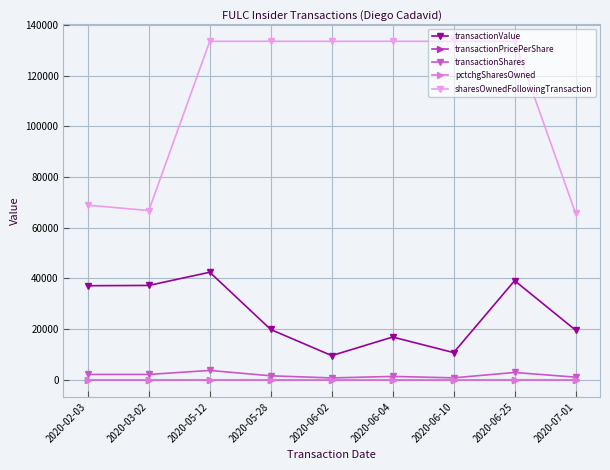

What are all the series names shown in the legend?

transactionValue, transactionPricePerShare, transactionShares, pctchgSharesOwned, sharesOwnedFollowingTransaction